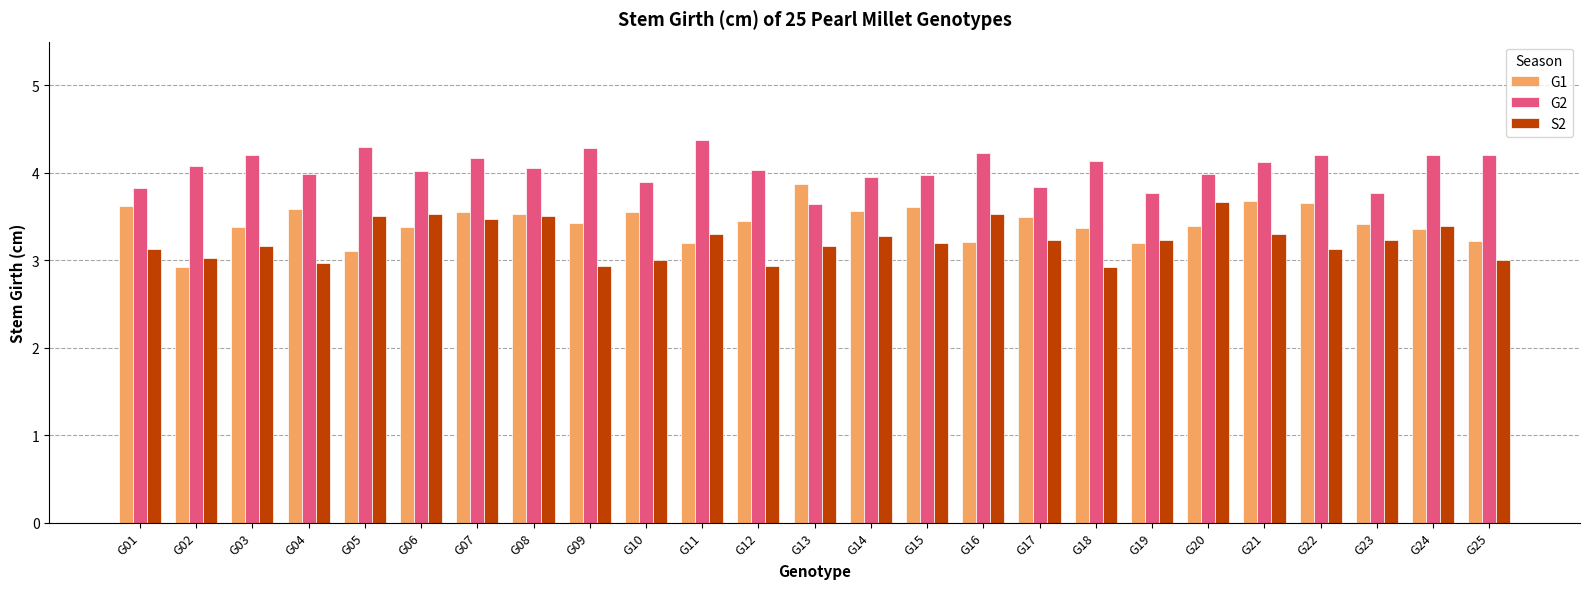

Which category has the highest value across all series?

G11